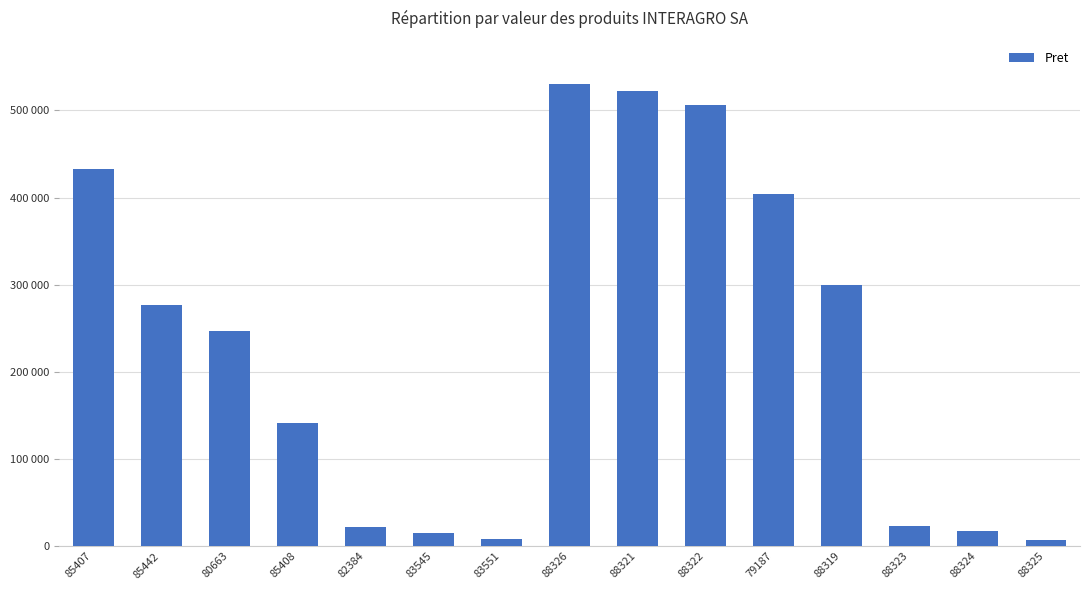

Rank the categories by value from highest to lowest.

88326, 88321, 88322, 85407, 79187, 88319, 85442, 80663, 85408, 88323, 82384, 88324, 83545, 83551, 88325